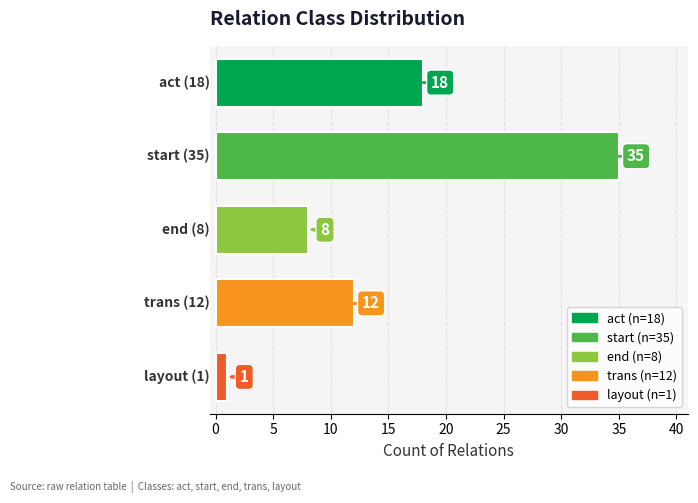

What is the difference between the maximum and minimum values?

34